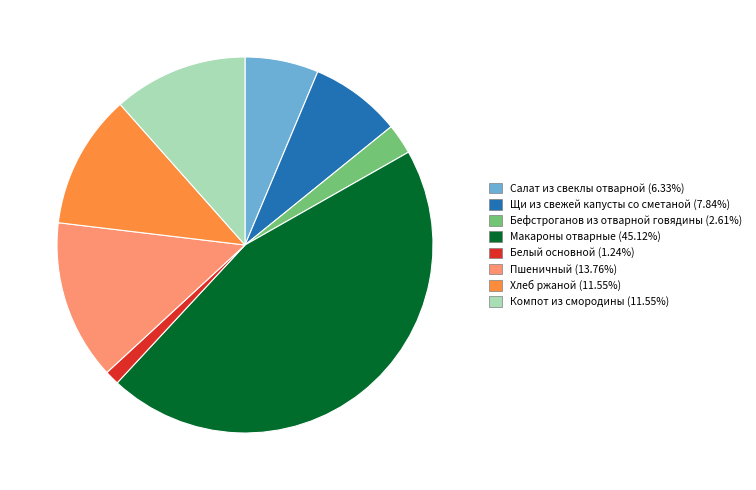

The Щи из свежей капусты со сметаной slice represents 8% of the pie. True or false?

True